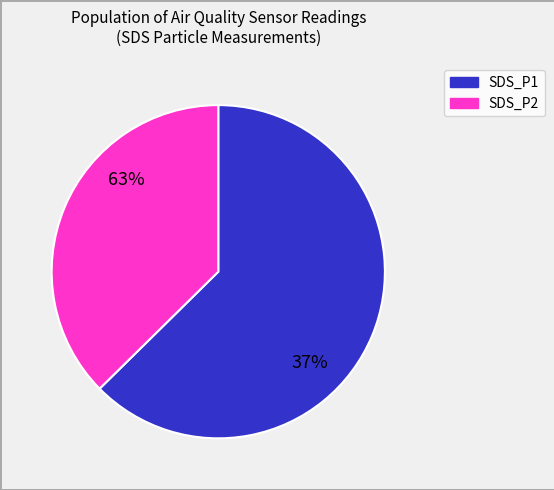

Is the sum of SDS_P1 and SDS_P2 greater than half?

Yes